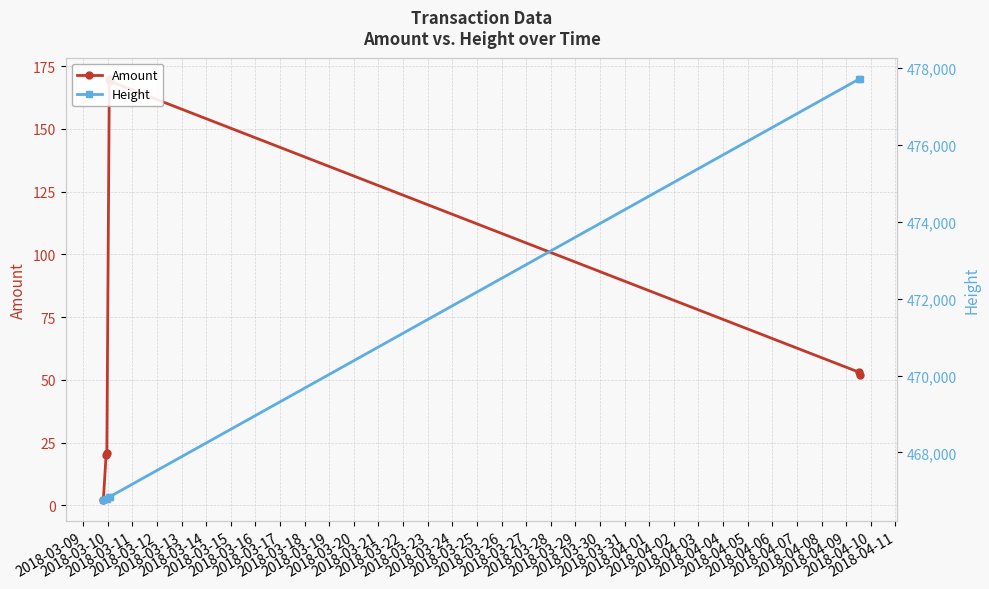

Is this an area chart (filled region under the line)?

No